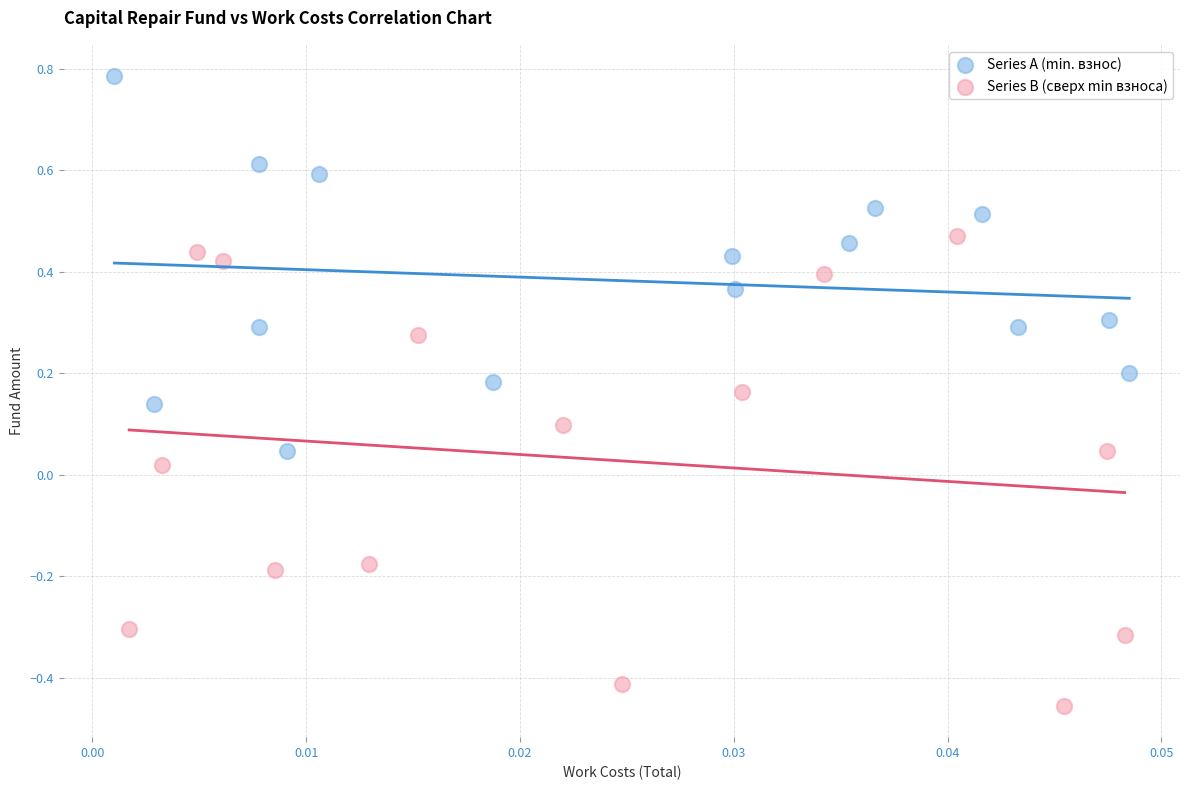

What are all the series names shown in the legend?

Series A (min. взнос), Series B (сверх min взноса)